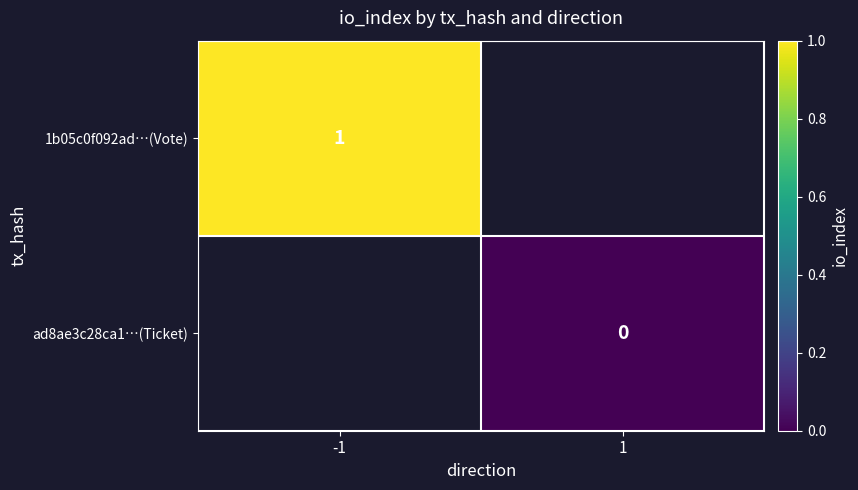

Is the value of 1b05c0f092ad…(Vote) at -1 greater than the value of ad8ae3c28ca1…(Ticket) at 1?

Yes